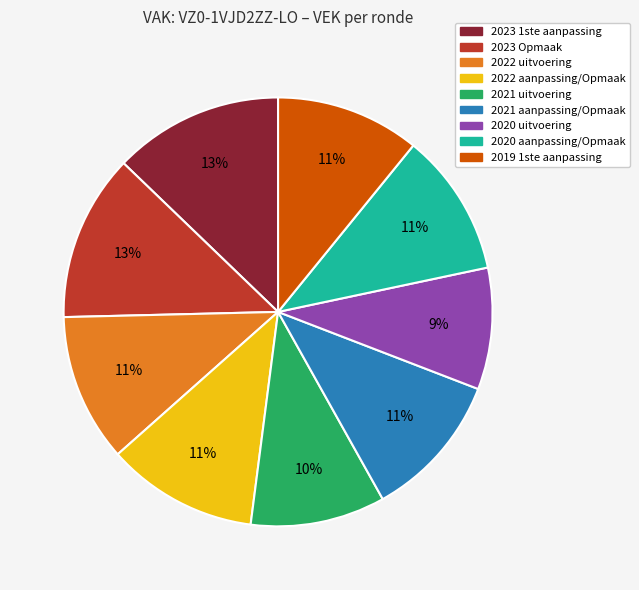

To the nearest percent, what percentage of the pie is 2023 Opmaak?

13%